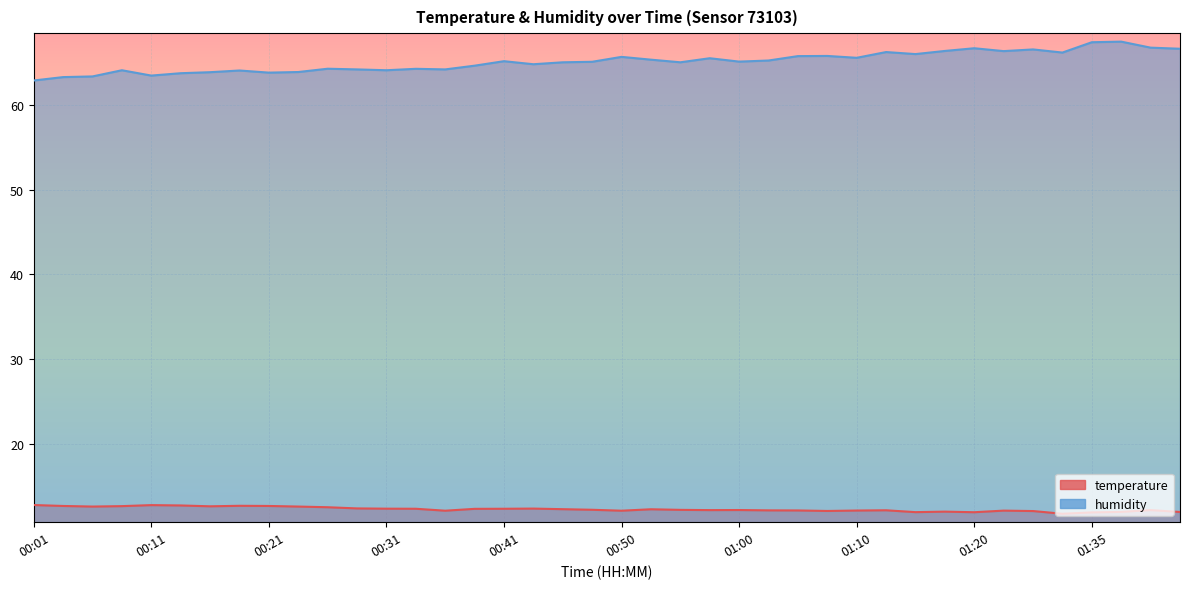

True or false: temperature has more than 0 interior local peaks.

True